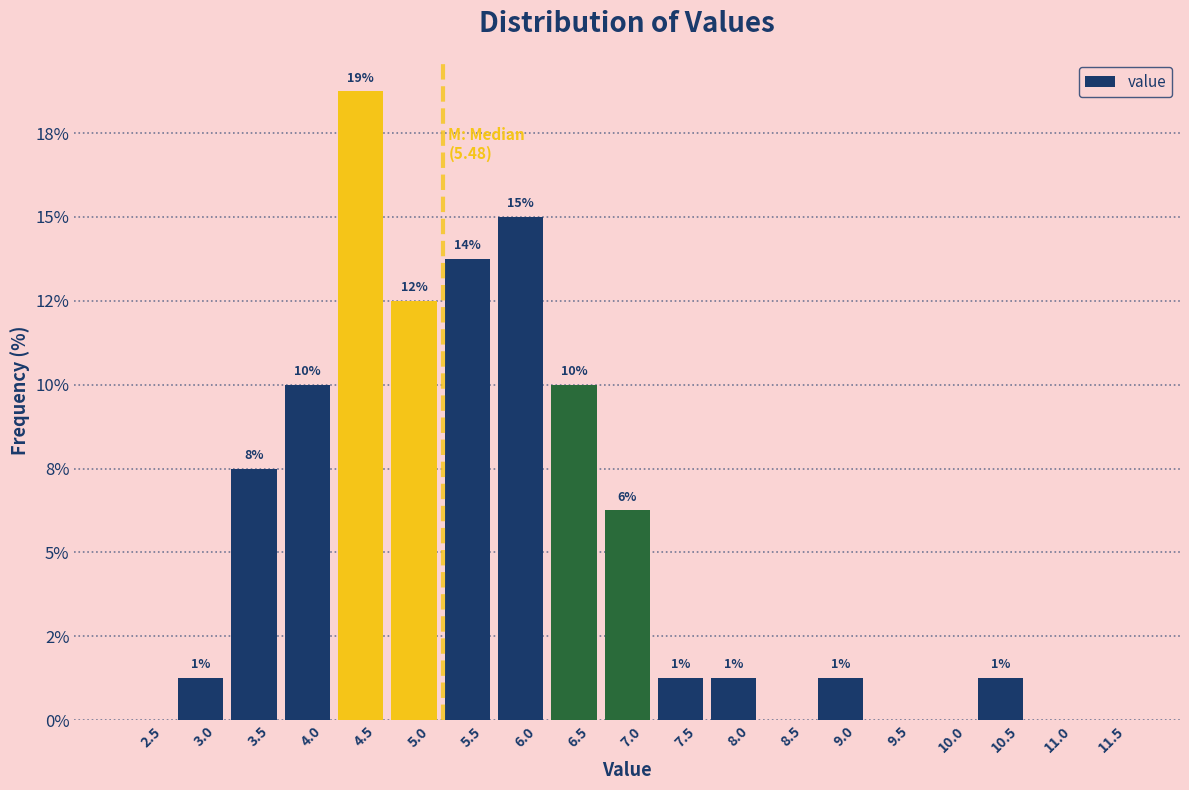

Are the bars horizontal?

No